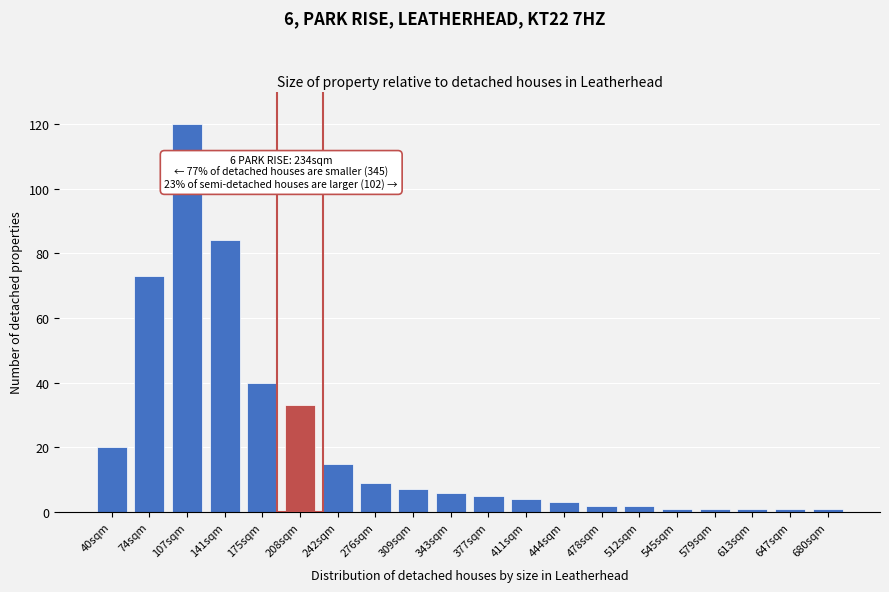

Reading left to right, list all the values displayed in this chart.

40sqm=20	74sqm=73	107sqm=120	141sqm=84	175sqm=40	208sqm=33	242sqm=15	276sqm=9	309sqm=7	343sqm=6	377sqm=5	411sqm=4	444sqm=3	478sqm=2	512sqm=2	545sqm=1	579sqm=1	613sqm=1	647sqm=1	680sqm=1